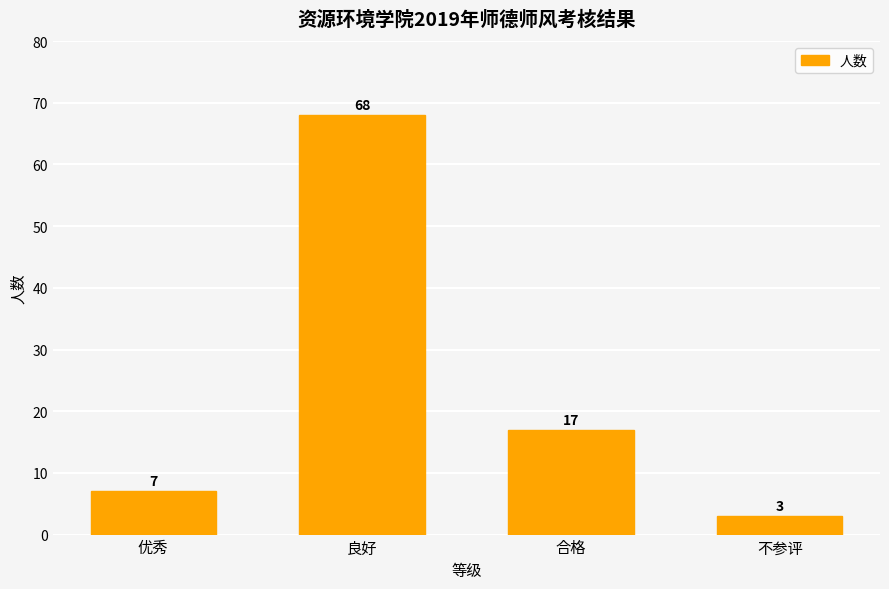

What is the difference between the maximum and minimum values?

65